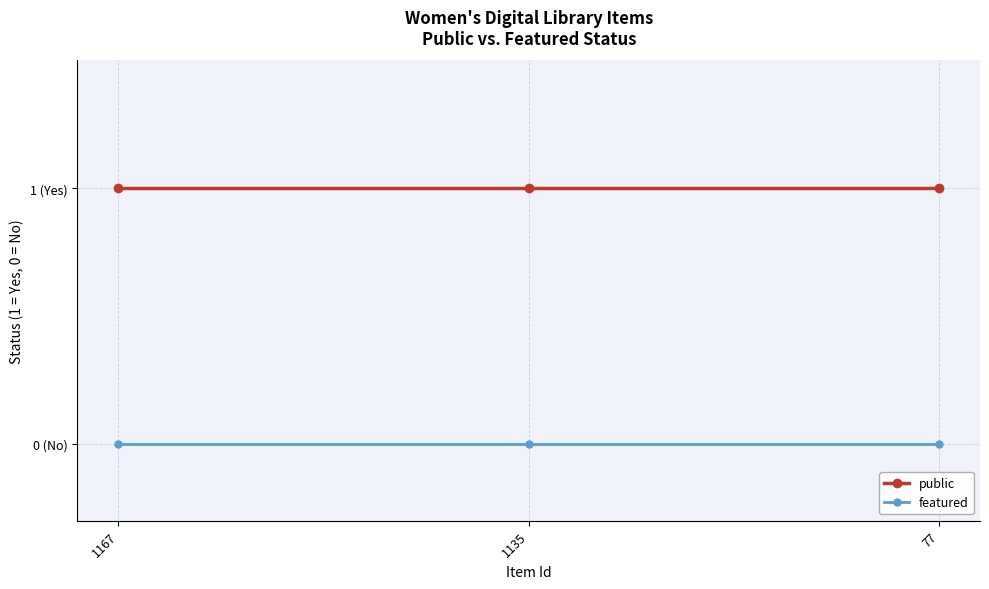

Is the value of public at 1135 greater than the value of featured at 1135?

Yes